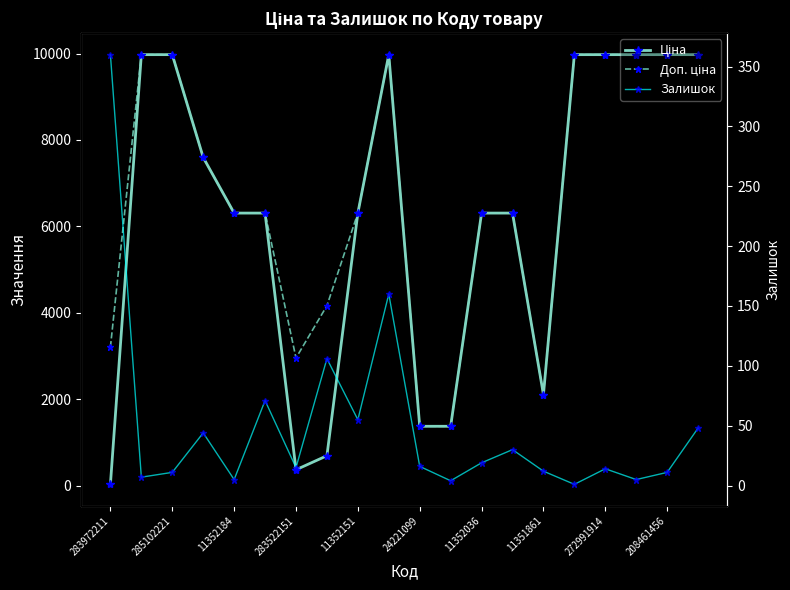

Count the number of categories in the chart.

20